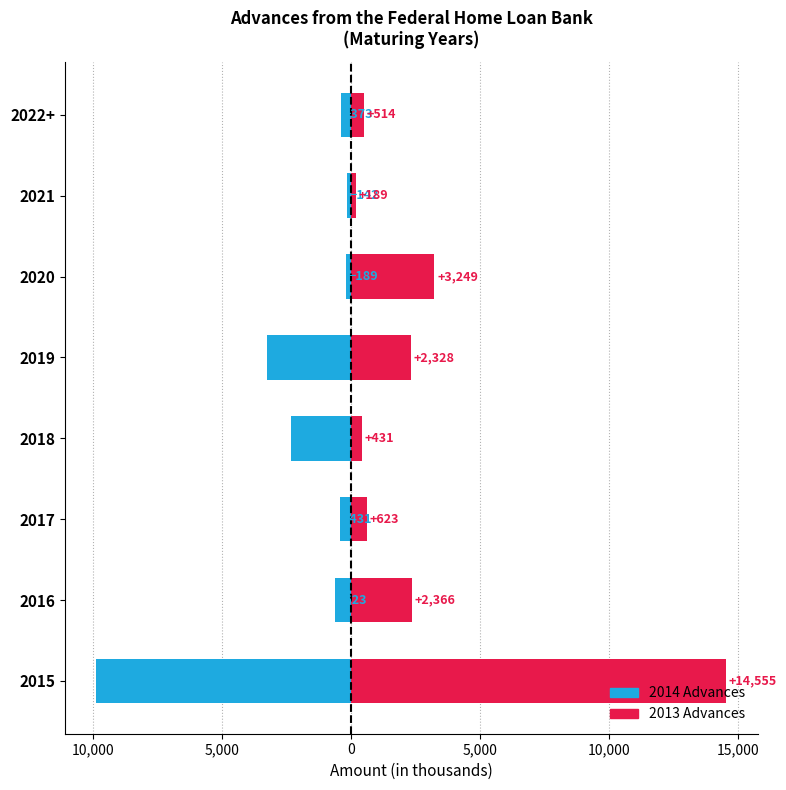

What is the value of the 2013 Advances bar at the 8th from the left?

514